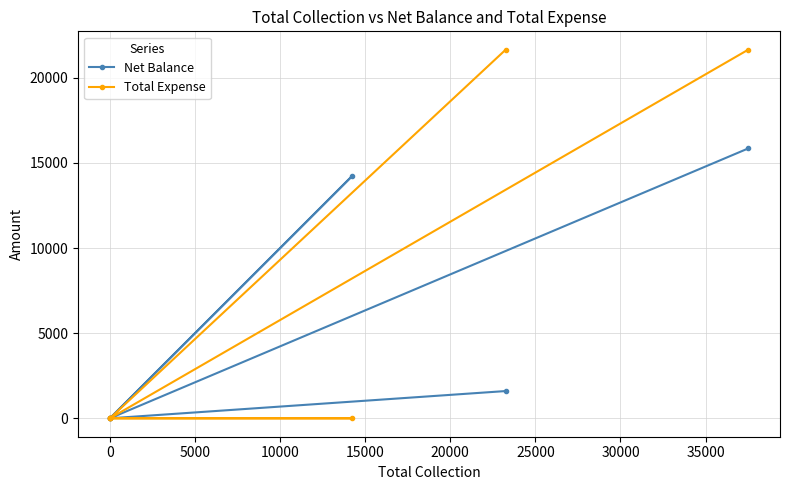

How many data points in Total Expense are above 0?

2